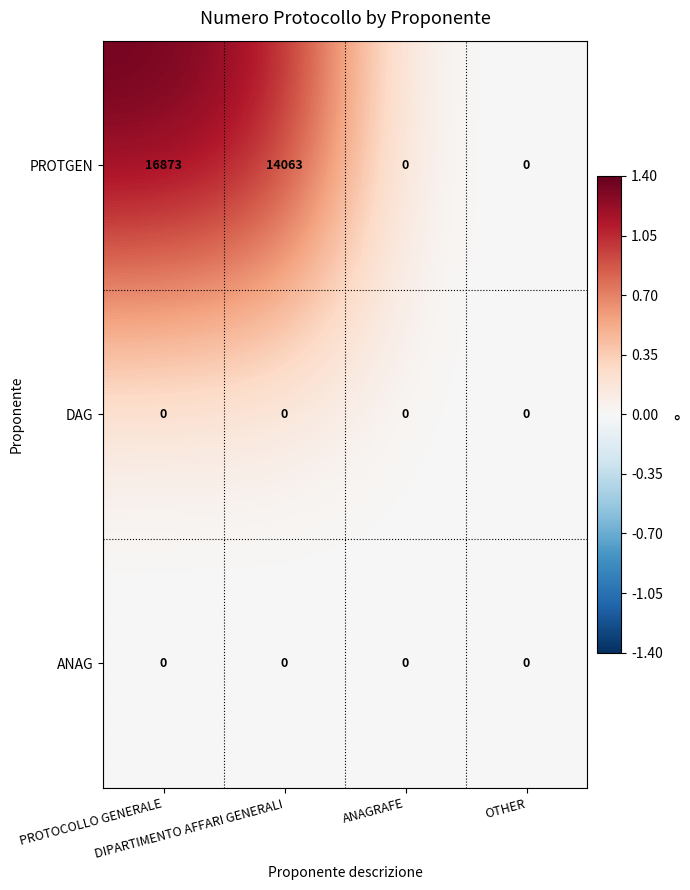

How many categories are shown in the chart?

4